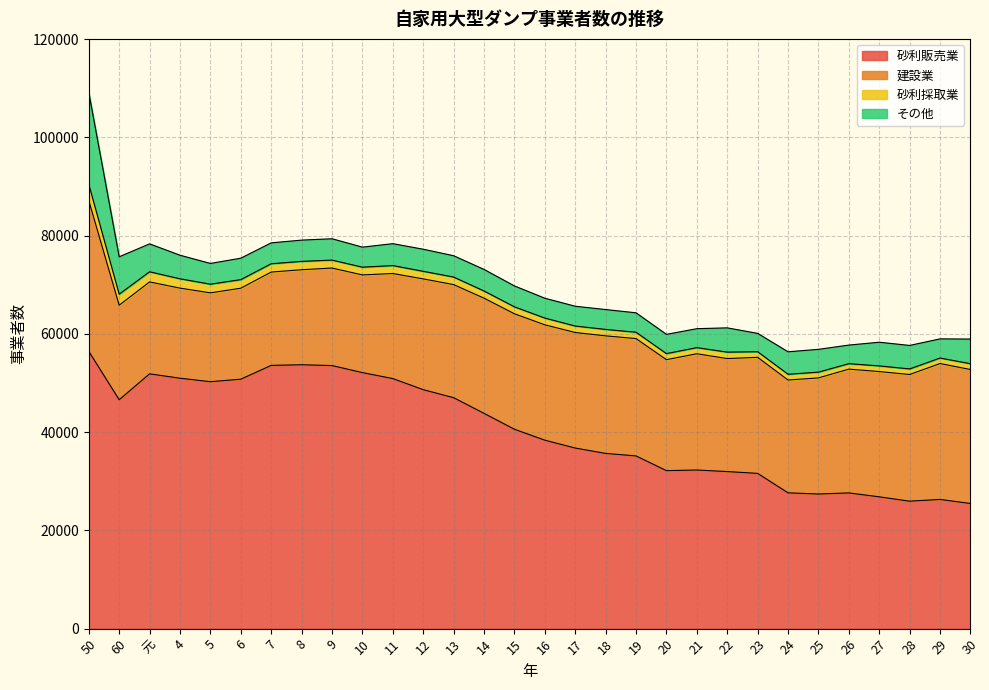

What is the label of the 2nd point from the right?

29